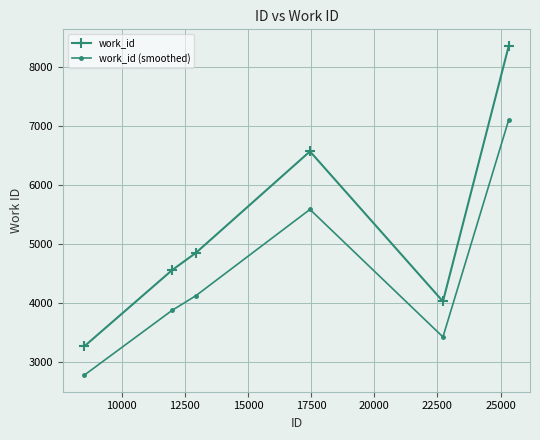

At how many categories does at least one series exceed 4371?

4